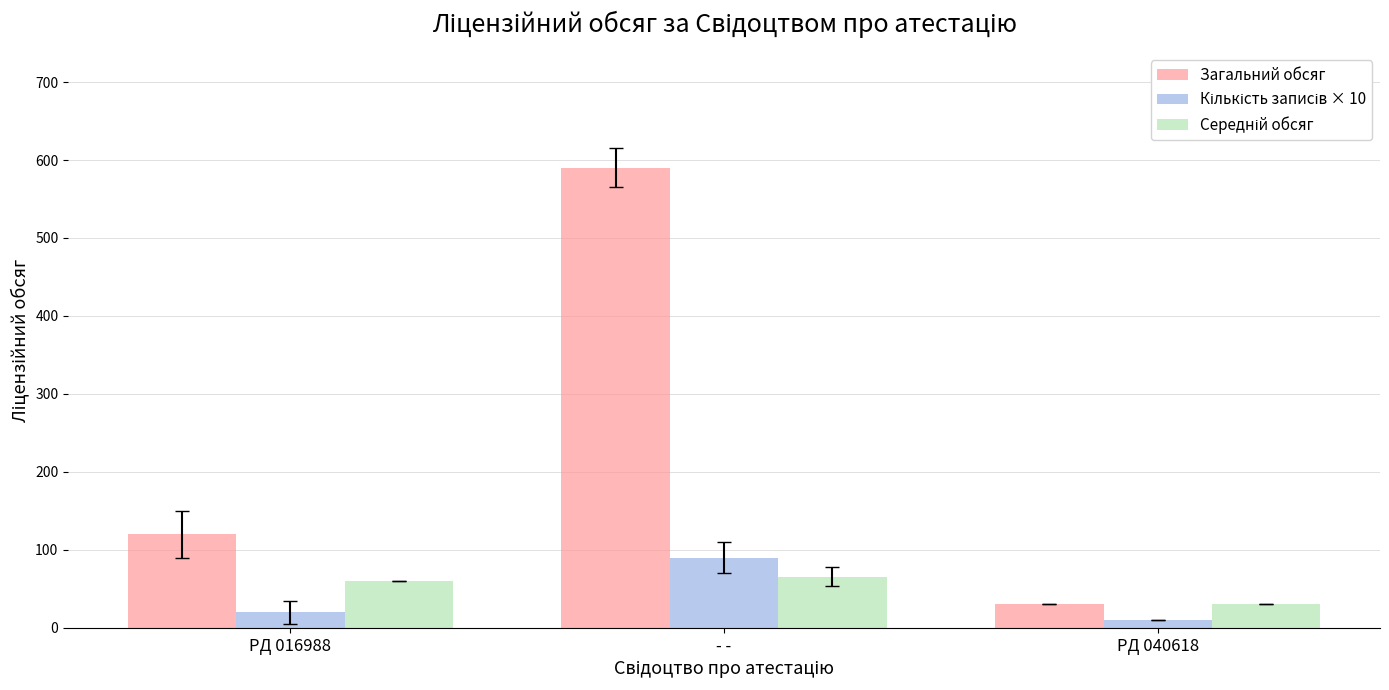

The Загальний обсяг series shows 590.0 at - -. True or false?

True